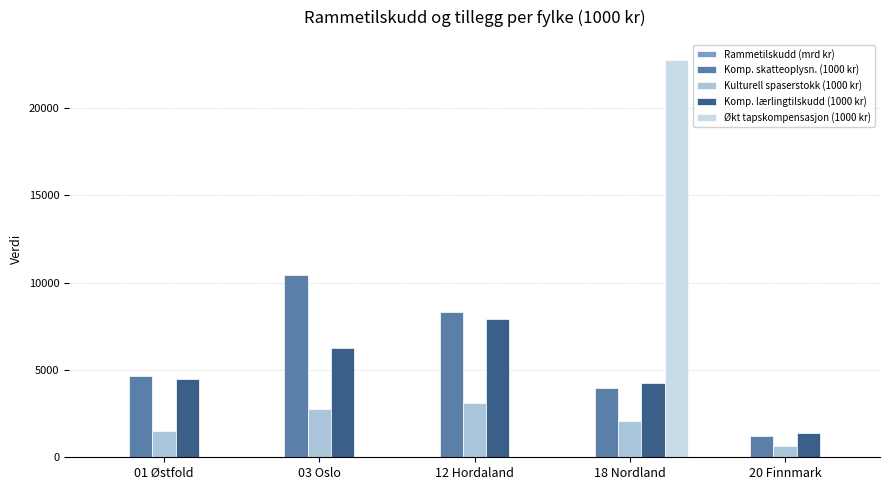

What is the maximum value for Komp. skatteoplysn. (1000 kr)?

10468.0